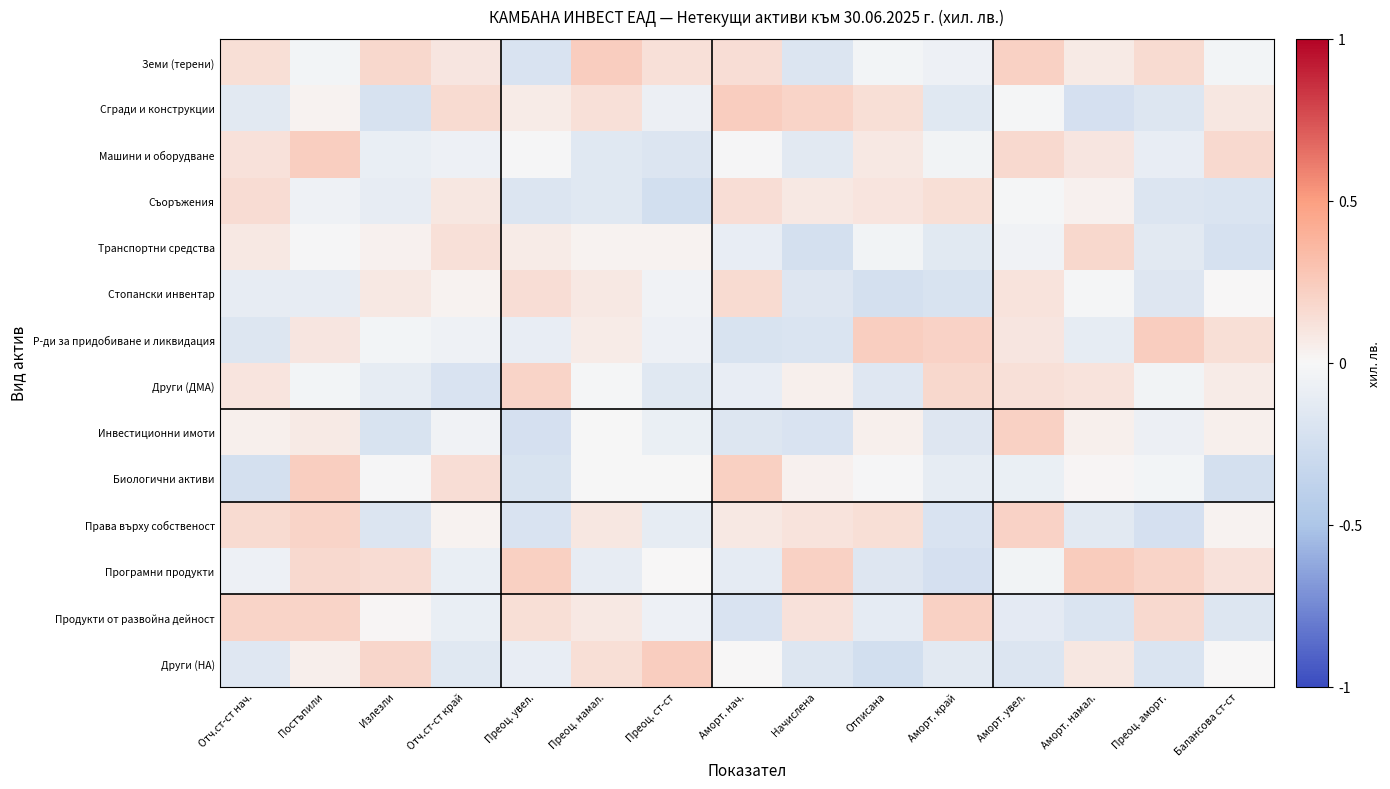

What is the spread (max minus min) of values at Преоц. намал.?

0.4